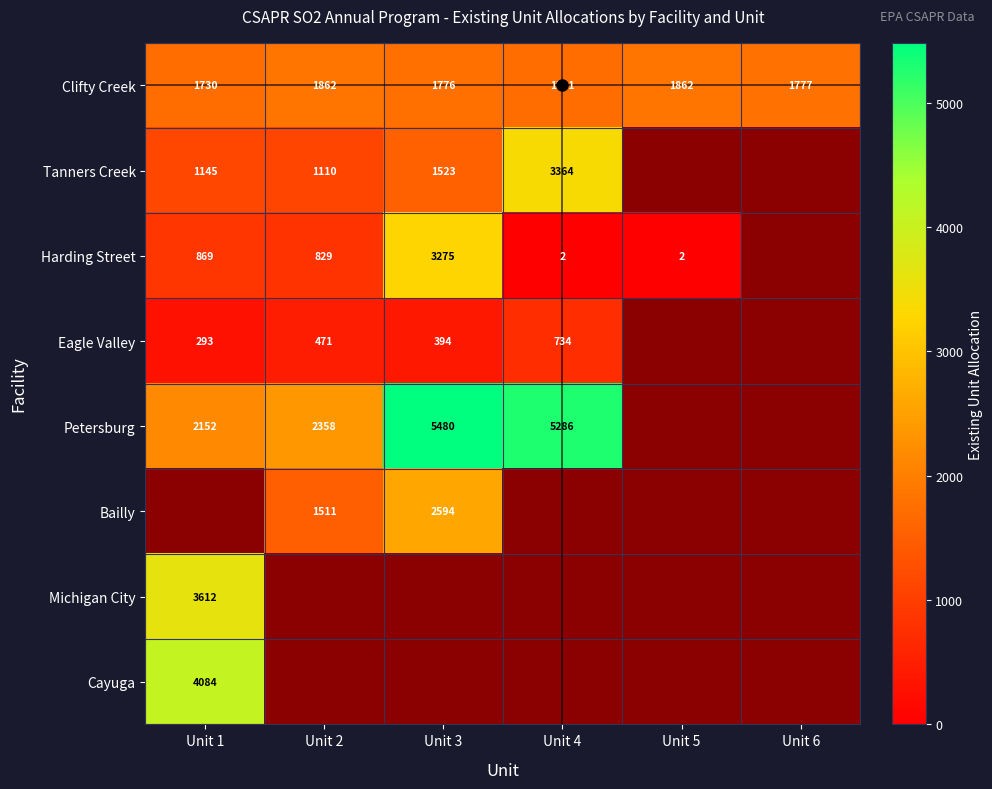

What is the difference between the Eagle Valley values at Unit 2 and Unit 1?

178